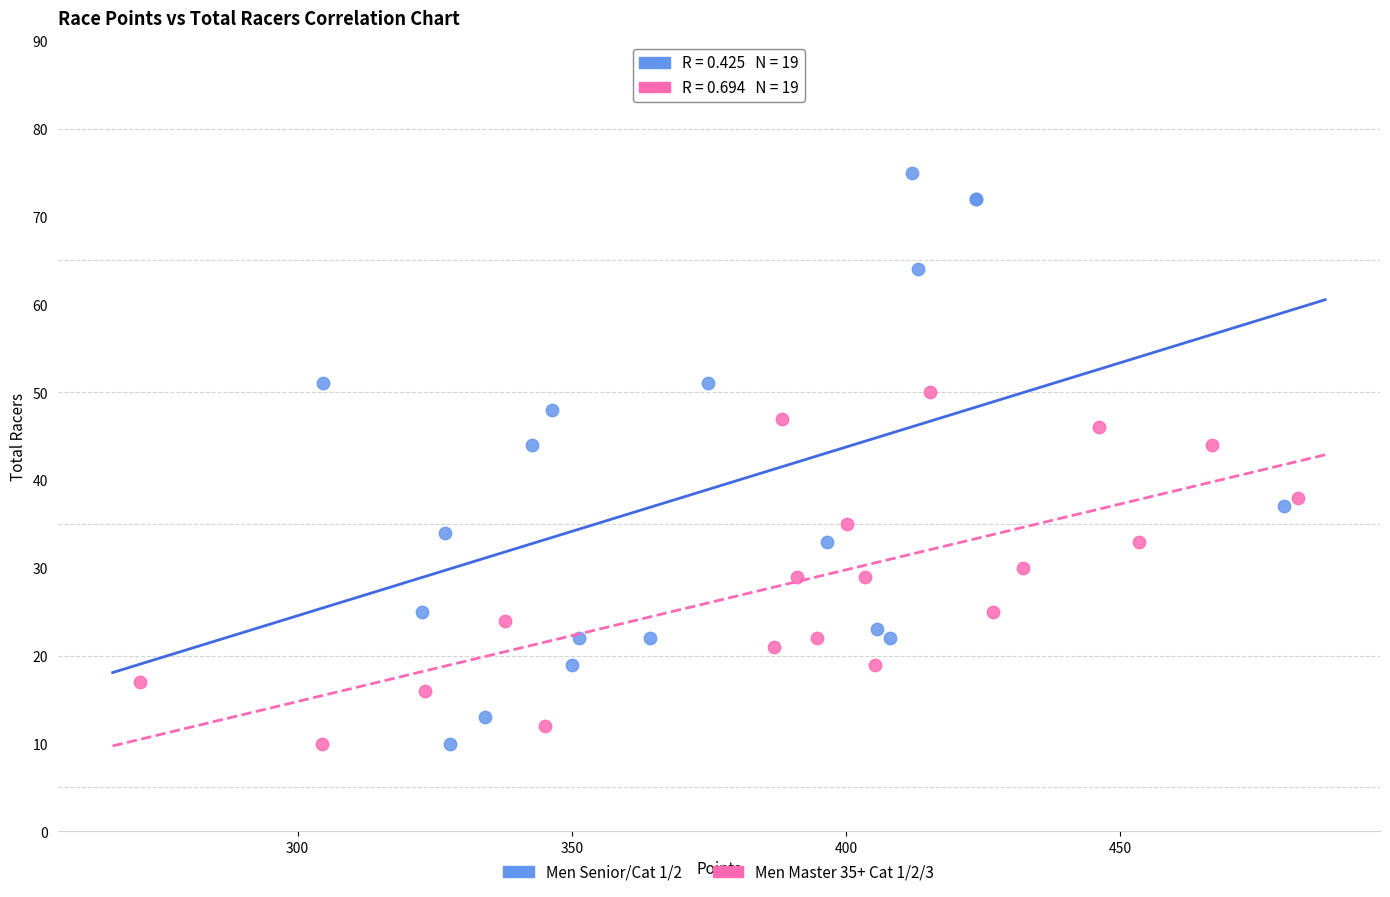

Which series has the largest Y range (max minus min)?

Men Senior/Cat 1/2